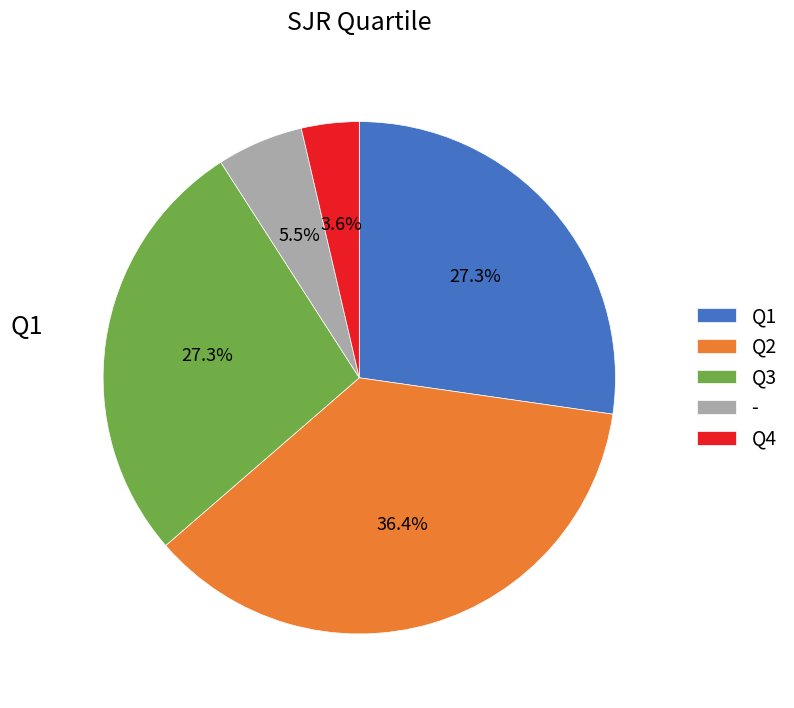

How many segments does this pie chart have?

5